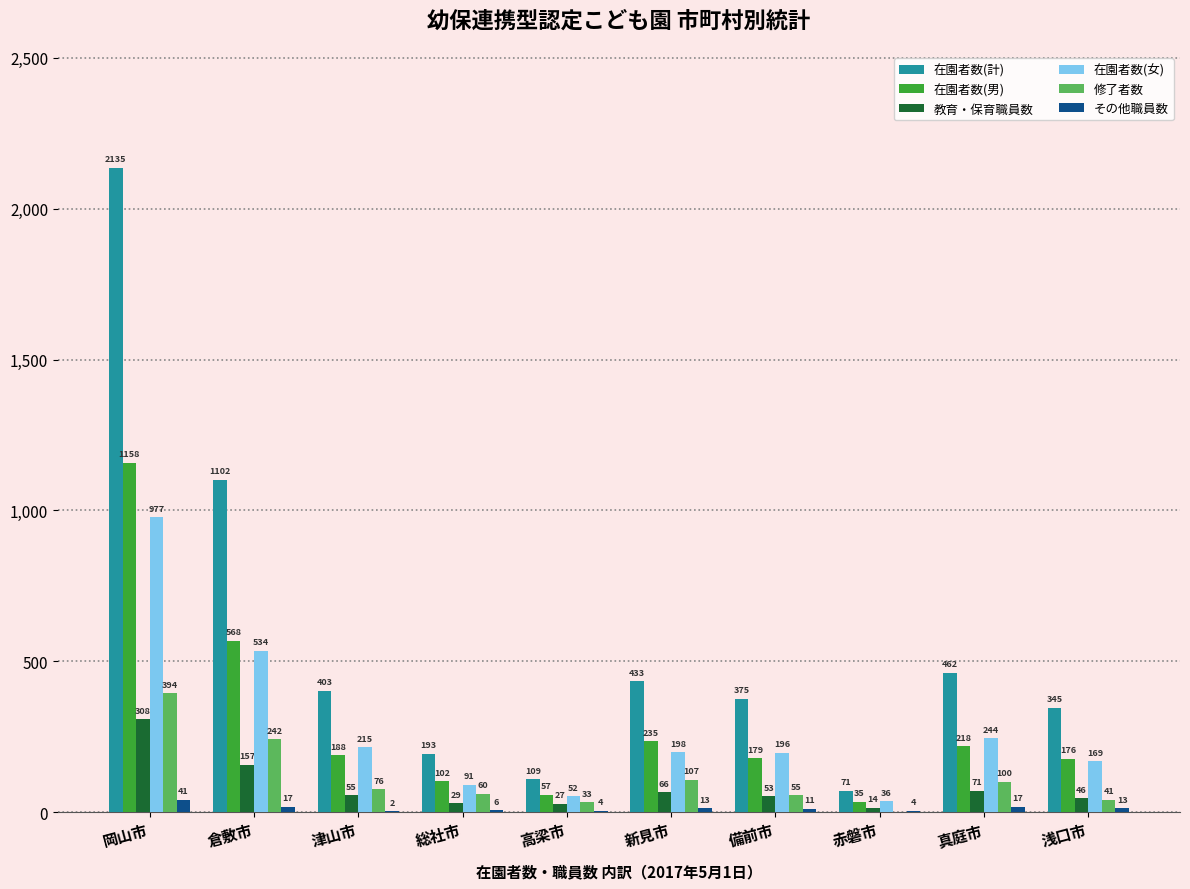

Are the bars horizontal?

No